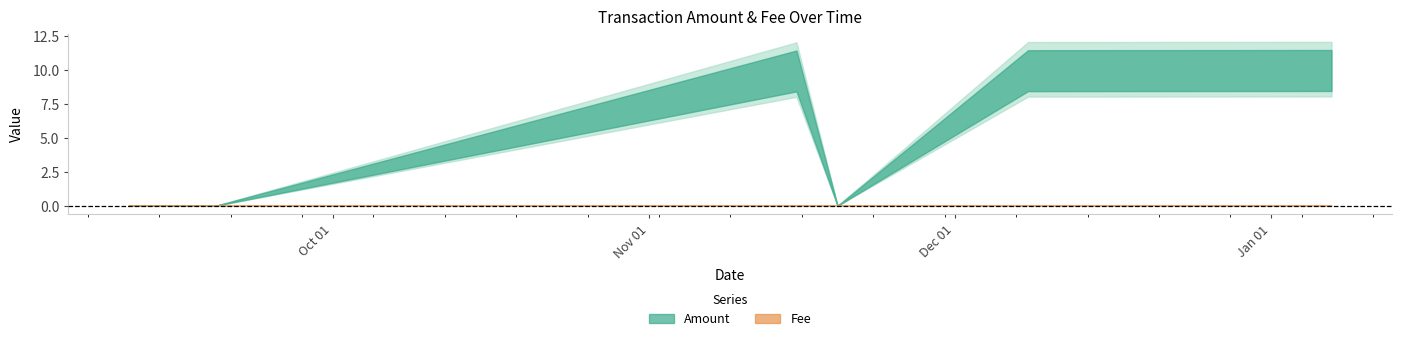

Reading right to left, transcribe all the data shown in this chart.

Amount: 2022-01-06 21:51:56=10.1	2021-12-08 03:58:43=10.0	2021-11-19 11:55:40=0.0	2021-11-15 11:17:37=10.0	2021-09-19 12:25:29=0.0	2021-09-11 06:33:32=0.0	2021-09-11 00:03:01=0.0
Fee: 2022-01-06 21:51:56=0.0	2021-12-08 03:58:43=0.0	2021-11-19 11:55:40=0.0	2021-11-15 11:17:37=0.0	2021-09-19 12:25:29=0.0	2021-09-11 06:33:32=0.0	2021-09-11 00:03:01=0.0